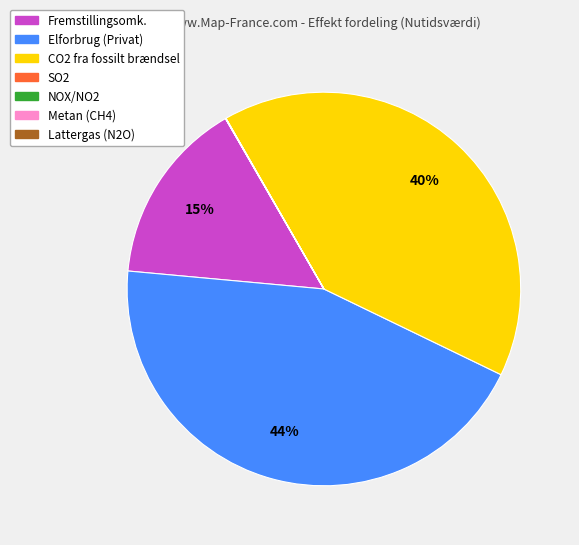

Does any single category account for the majority?

No